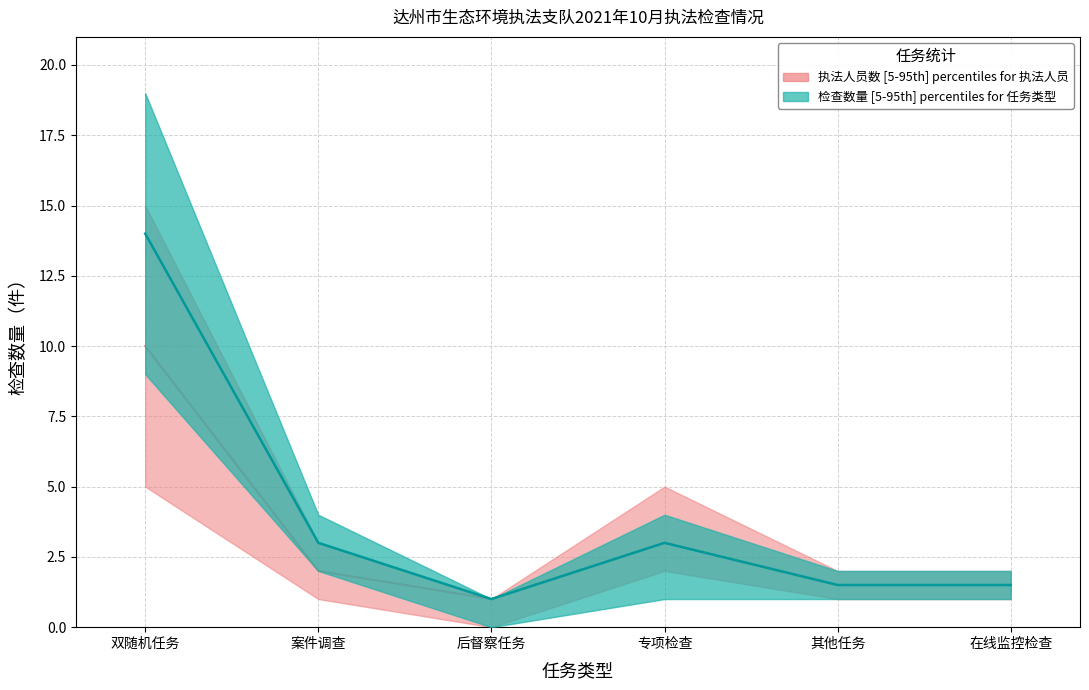

Is the value of 检查数量_upper at 案件调查 greater than the value of 检查数量_median at 在线监控检查?

Yes